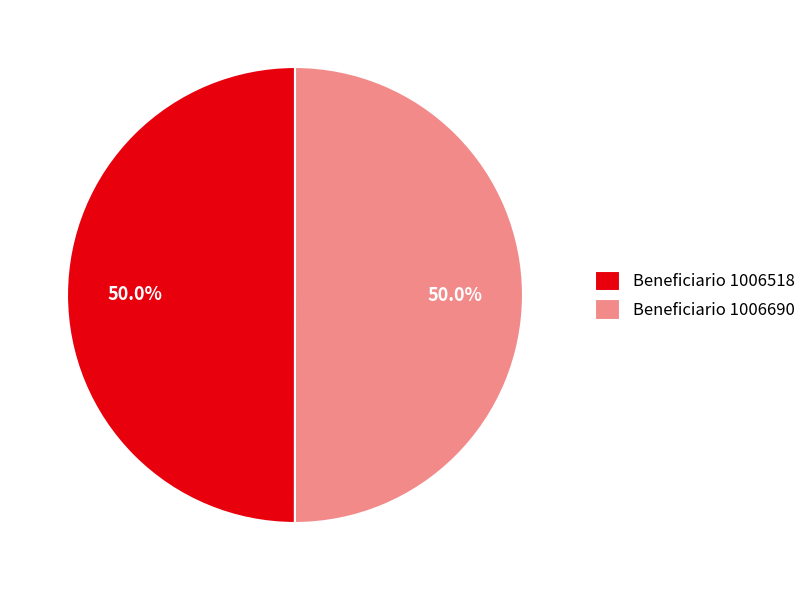

How many segments does this pie chart have?

2